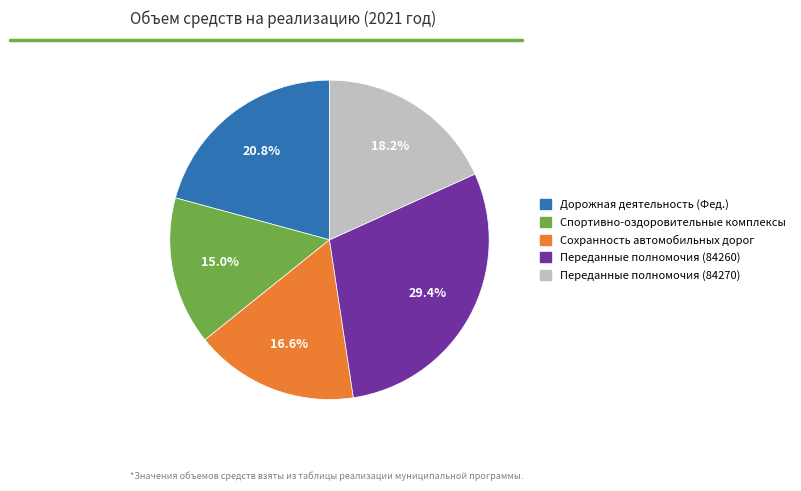

Does any single category account for the majority?

No